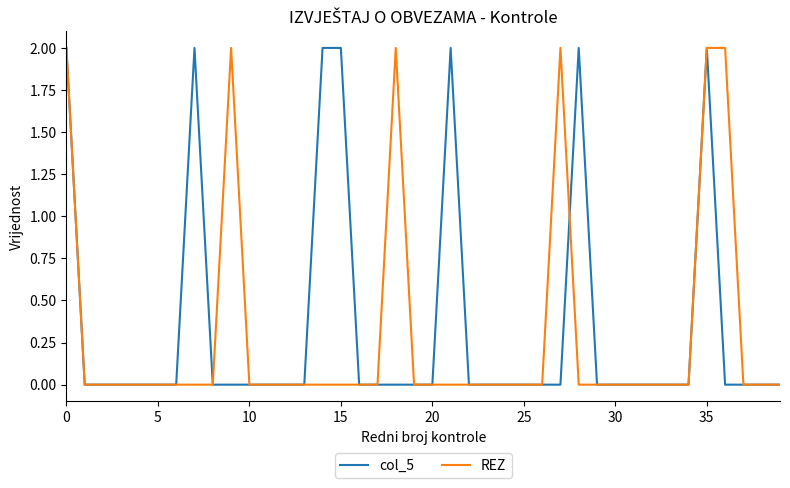

Does the chart display data point markers on the line(s)?

No